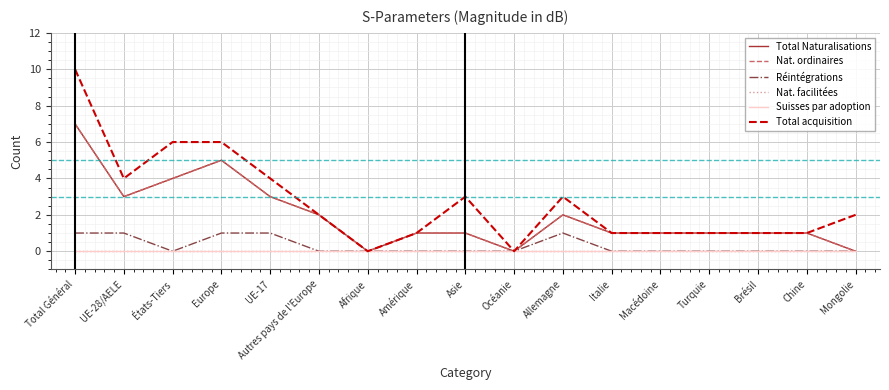

Is this an area chart (filled region under the line)?

No